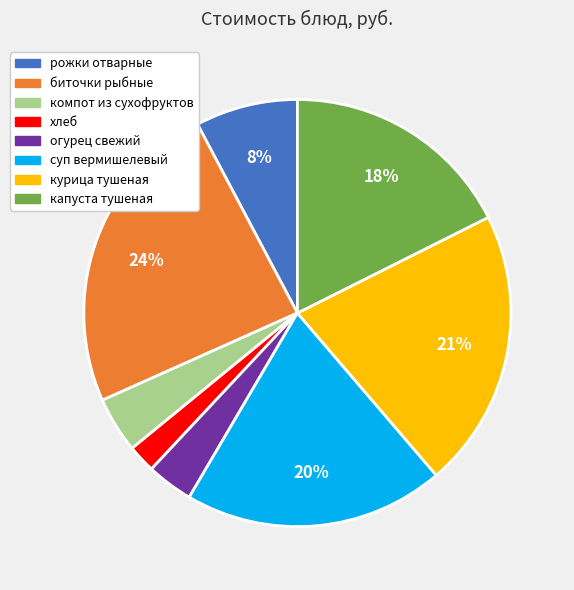

Which slice is the largest?

биточки рыбные